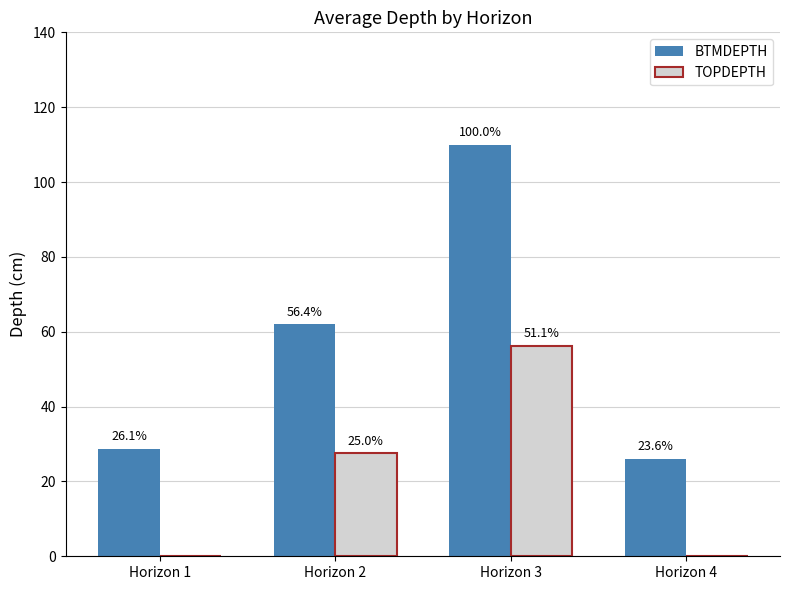

What is the difference between the second highest and second lowest values in the BTMDEPTH series?

33.2